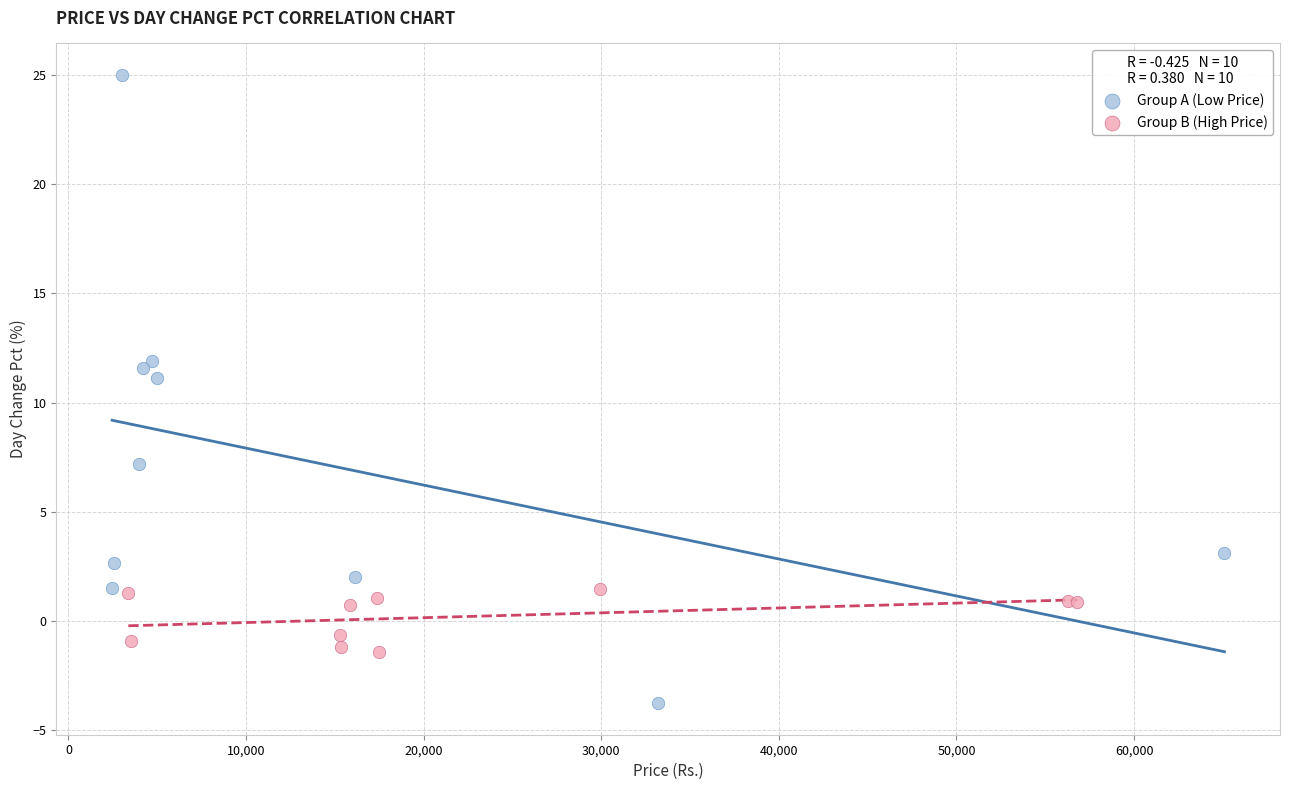

Which series reaches the maximum Y coordinate?

Group A (Low Price)